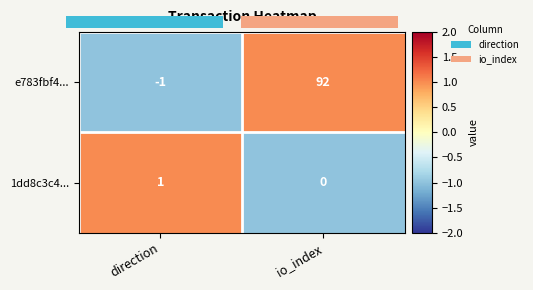

Rank the categories by e783fbf4... value from highest to lowest.

io_index, direction